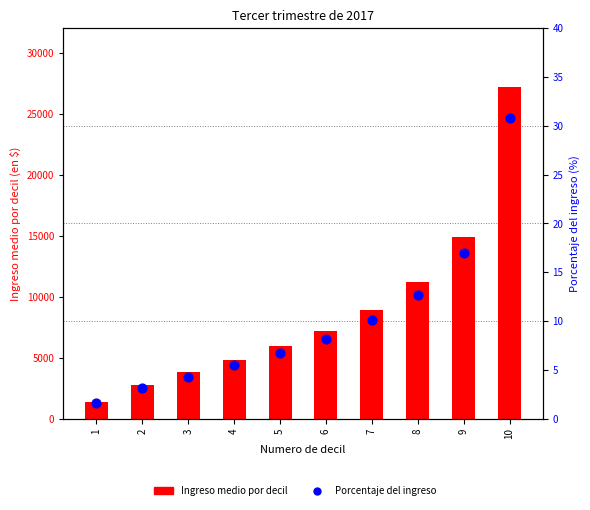

Which series has the widest spread of Y values?

Ingreso medio por decil